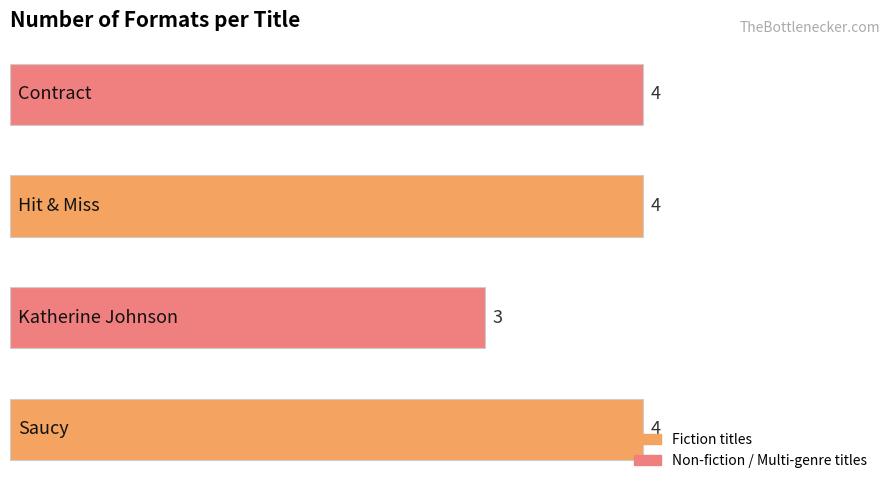

What is the average value?

4